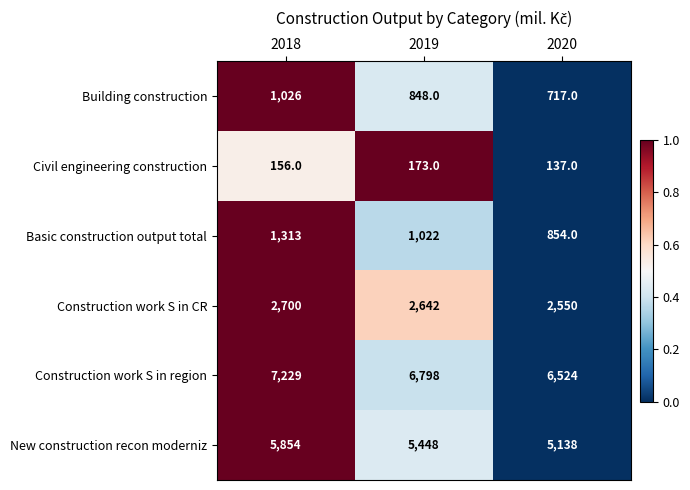

Reading left to right, what are all the values shown in this chart?

Building construction: 2018=1026	2019=848	2020=717
Civil engineering construction: 2018=156	2019=173	2020=137
Basic construction output total: 2018=1313	2019=1022	2020=854
Construction work S in CR: 2018=2700	2019=2642	2020=2550
Construction work S in region: 2018=7229	2019=6798	2020=6524
New construction recon moderniz: 2018=5854	2019=5448	2020=5138